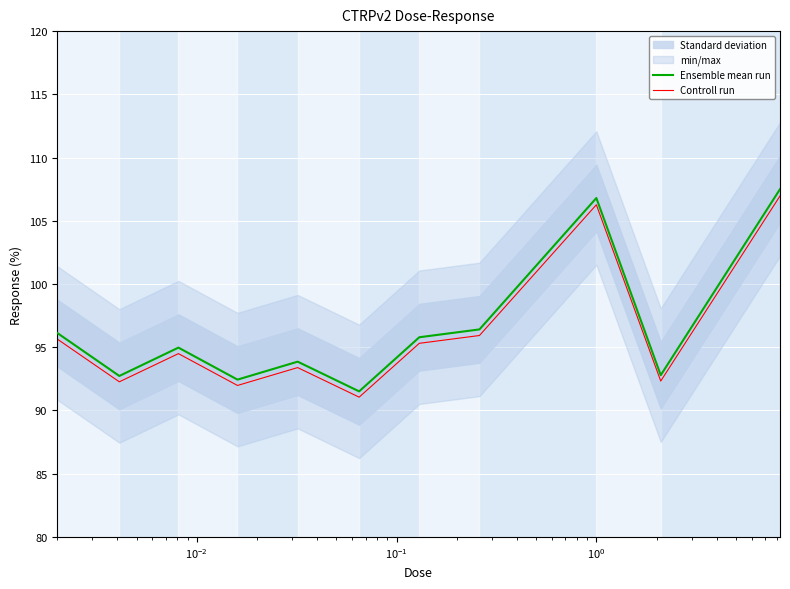

What is the highest value of the Ensemble mean run series?

107.5